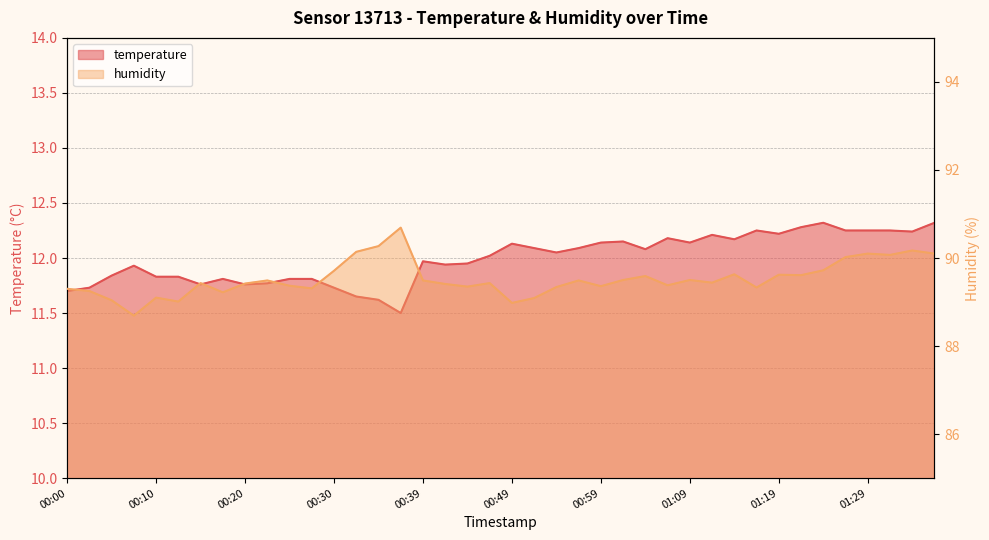

Which series has the largest total across all categories?

humidity